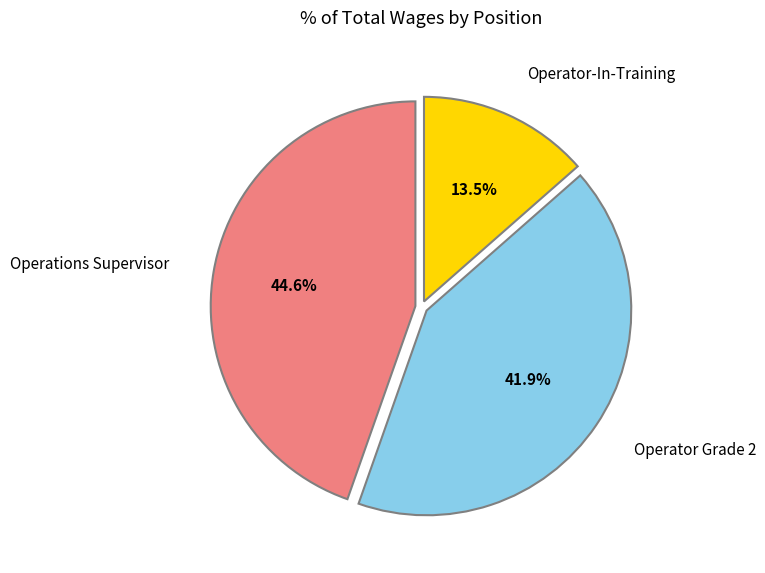

To the nearest percent, what is the average slice percentage?

33%